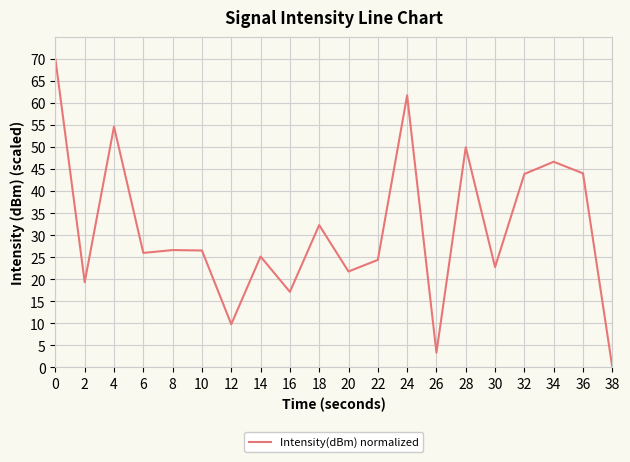

The value at 18 is 32.3. True or false?

True